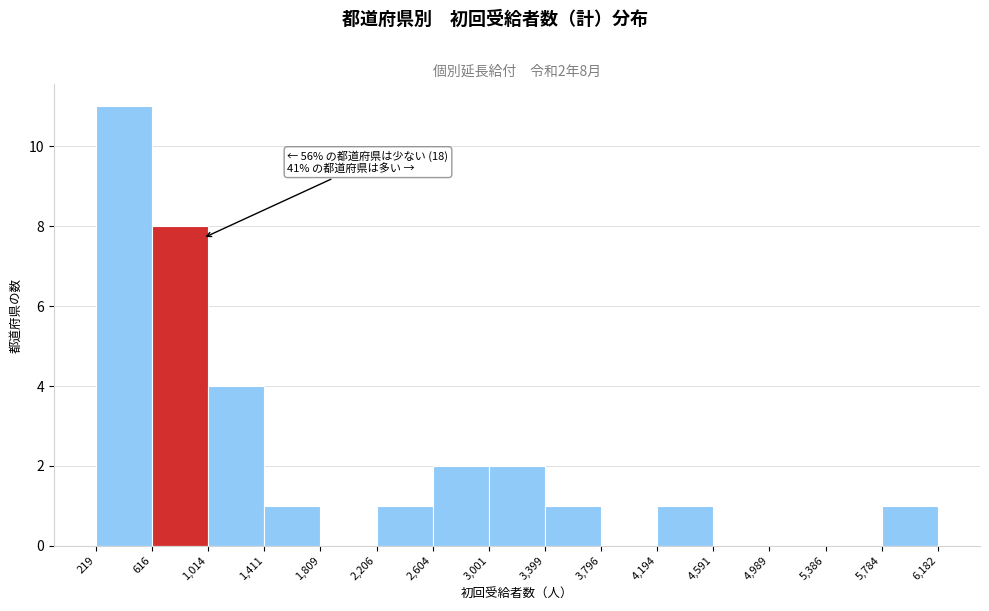

Which range on the x-axis has the tallest bar?

219 to 616